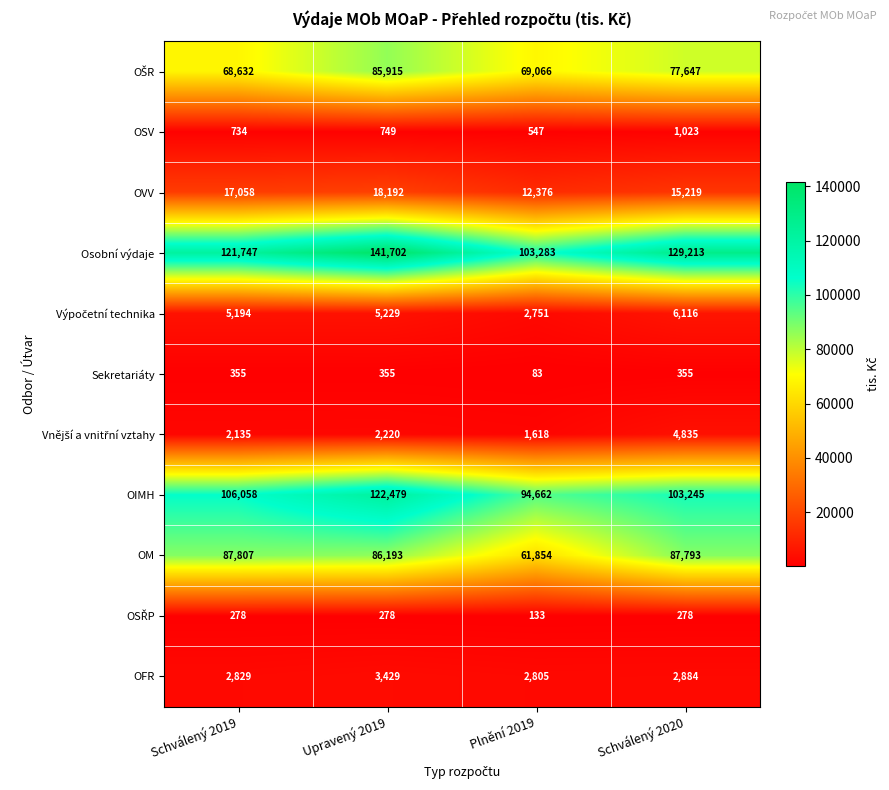

At which label is OIMH closest to 108570?

Schválený 2019